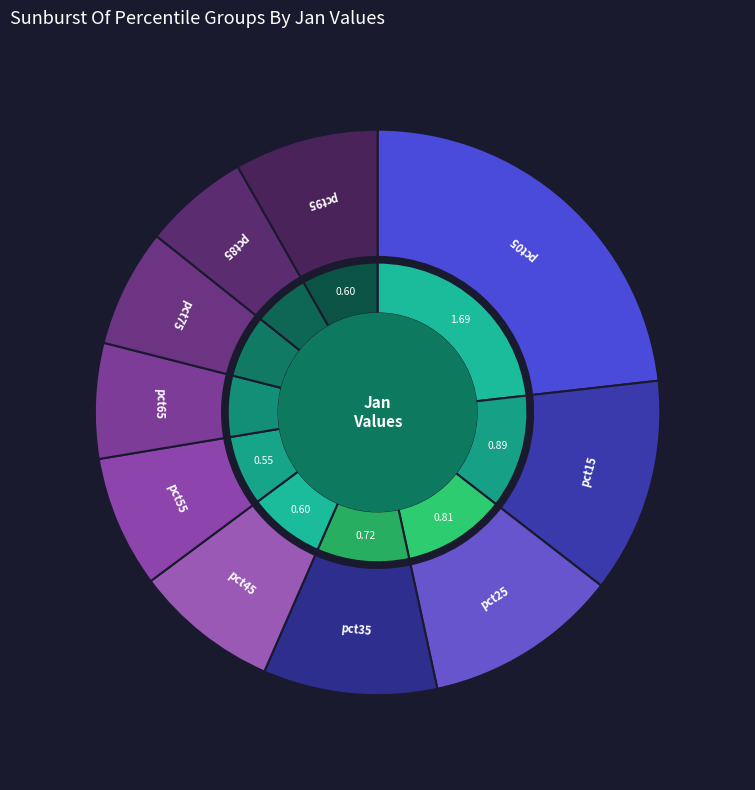

Which category has the smallest portion of the pie?

pct85